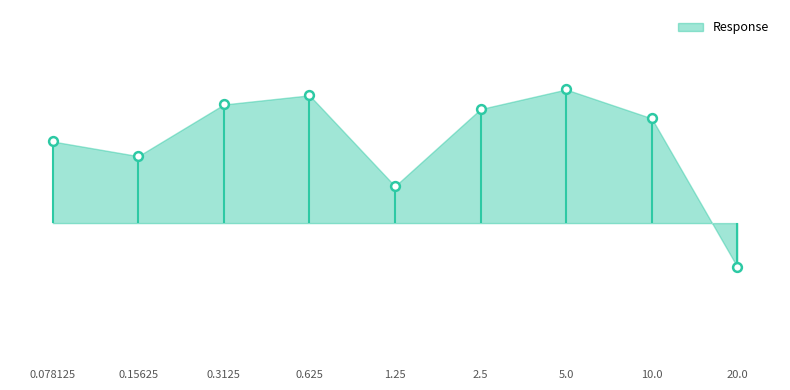

Approximately how many times larger is the value at 0.625 compared to 10.0?

1.0